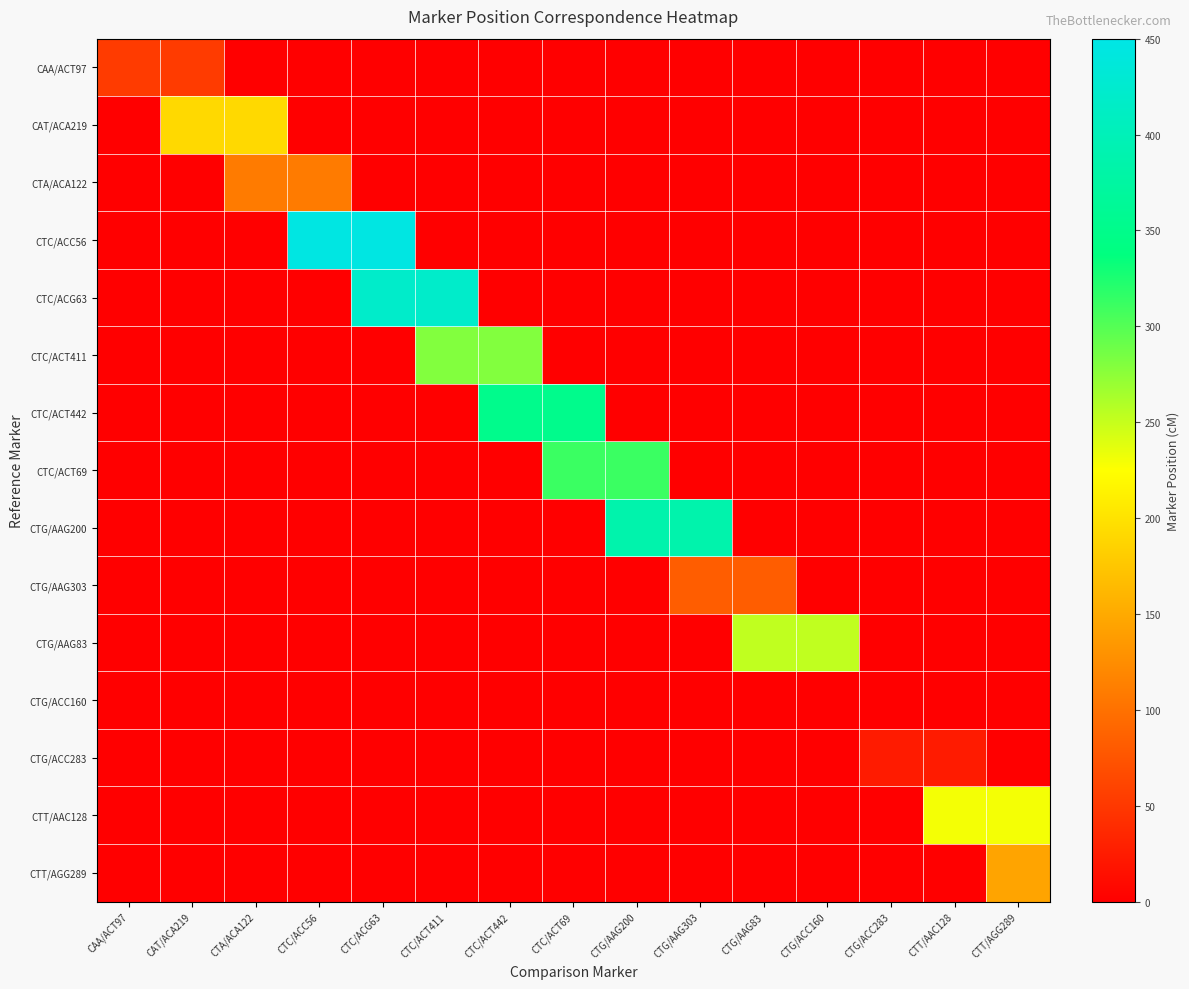

Which series has the largest total across all categories?

CTC/ACC56